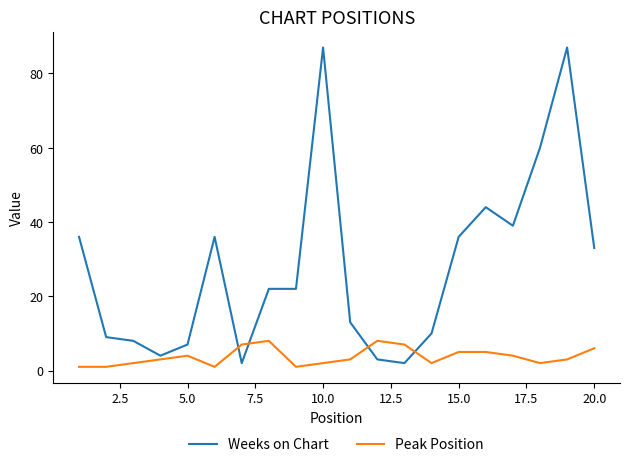

What are all the series names shown in the legend?

Weeks on Chart, Peak Position